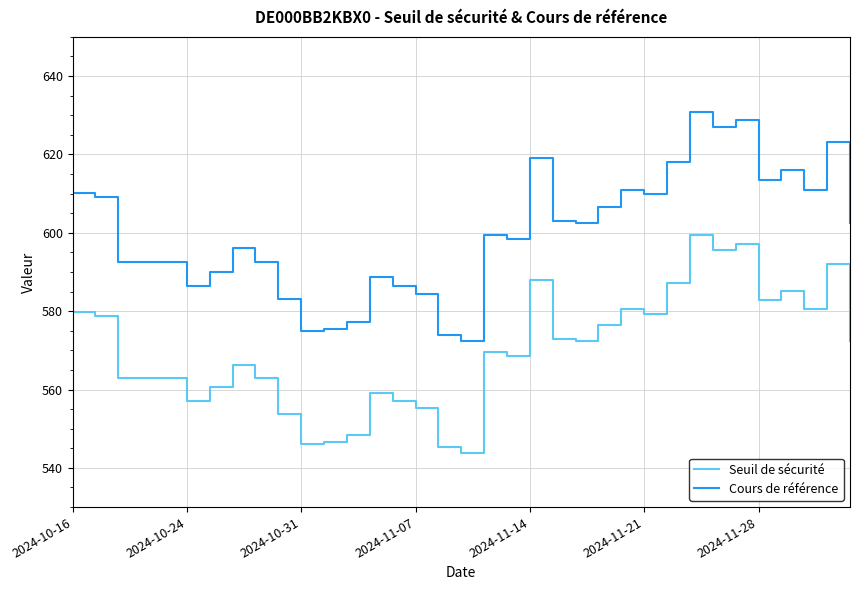

What is the greatest value displayed?

630.9